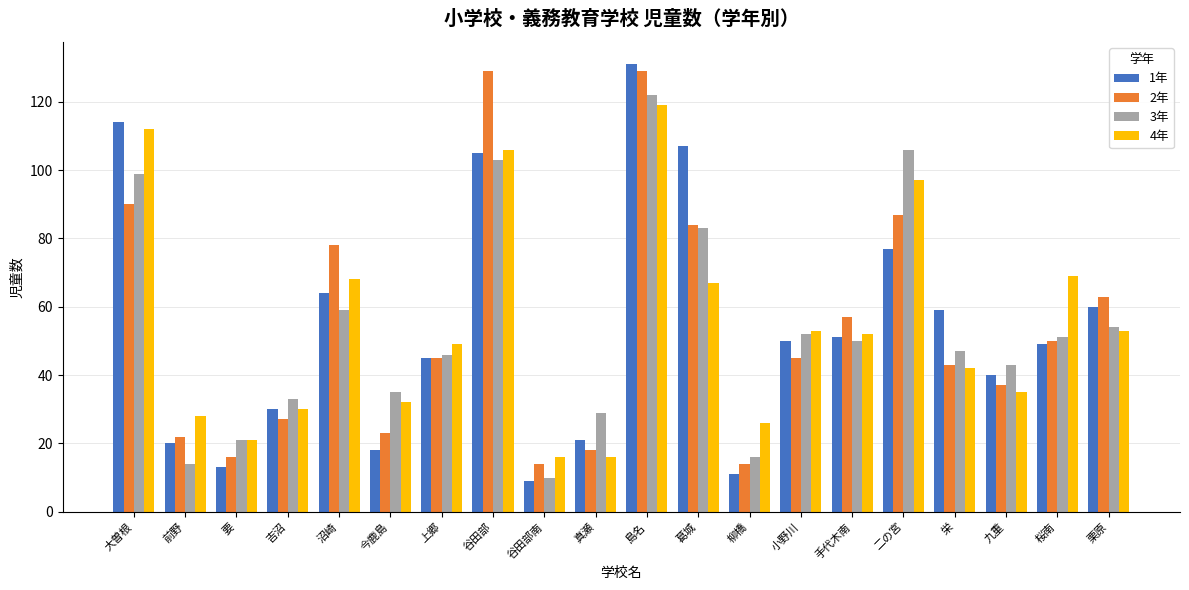

What is the approximate value of 2年 at 沼崎?

78